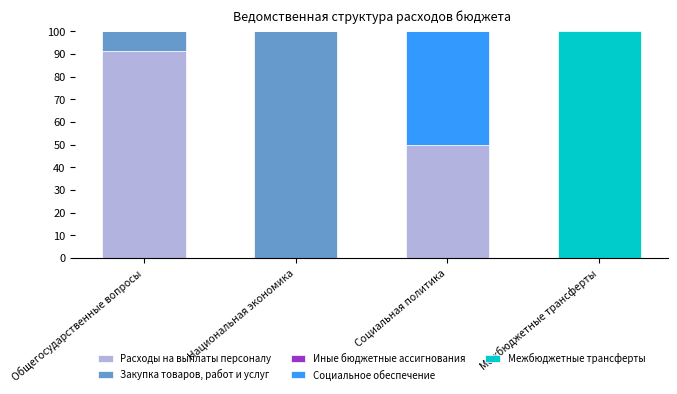

At which label does Расходы на выплаты персоналу reach its peak?

Общегосударственные вопросы